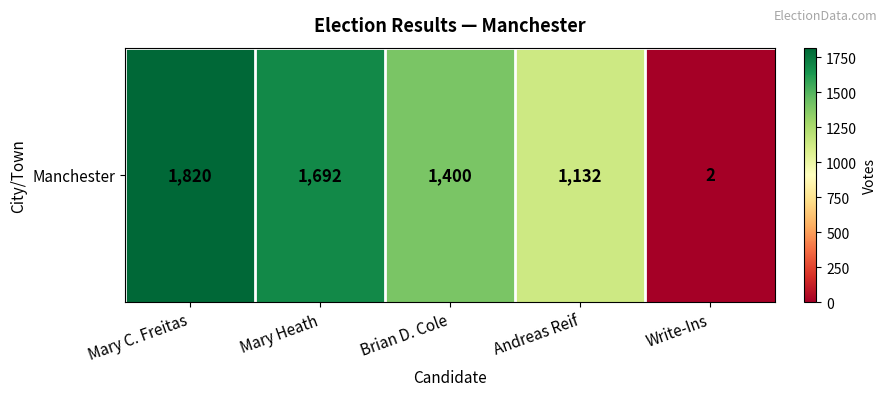

Rank the categories by value from lowest to highest.

Write-Ins, Andreas Reif, Brian D. Cole, Mary Heath, Mary C. Freitas